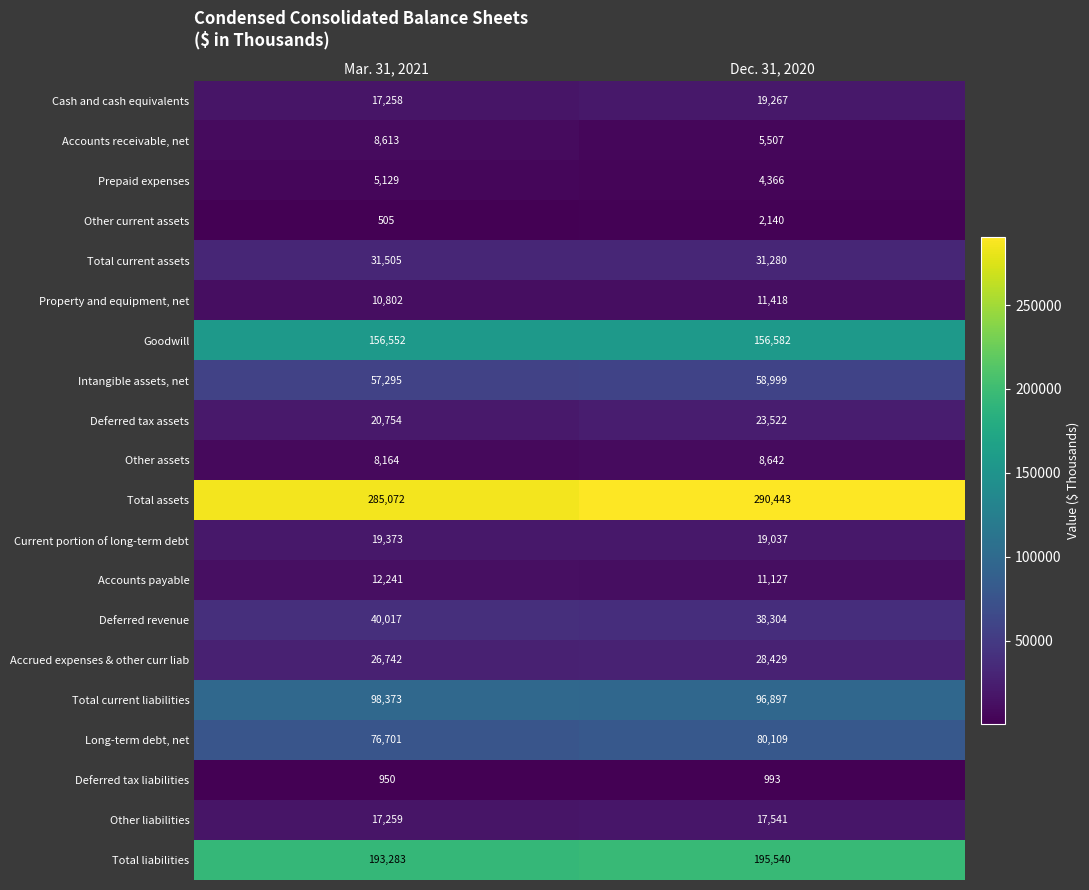

What is the average value of the Other liabilities series?

17400